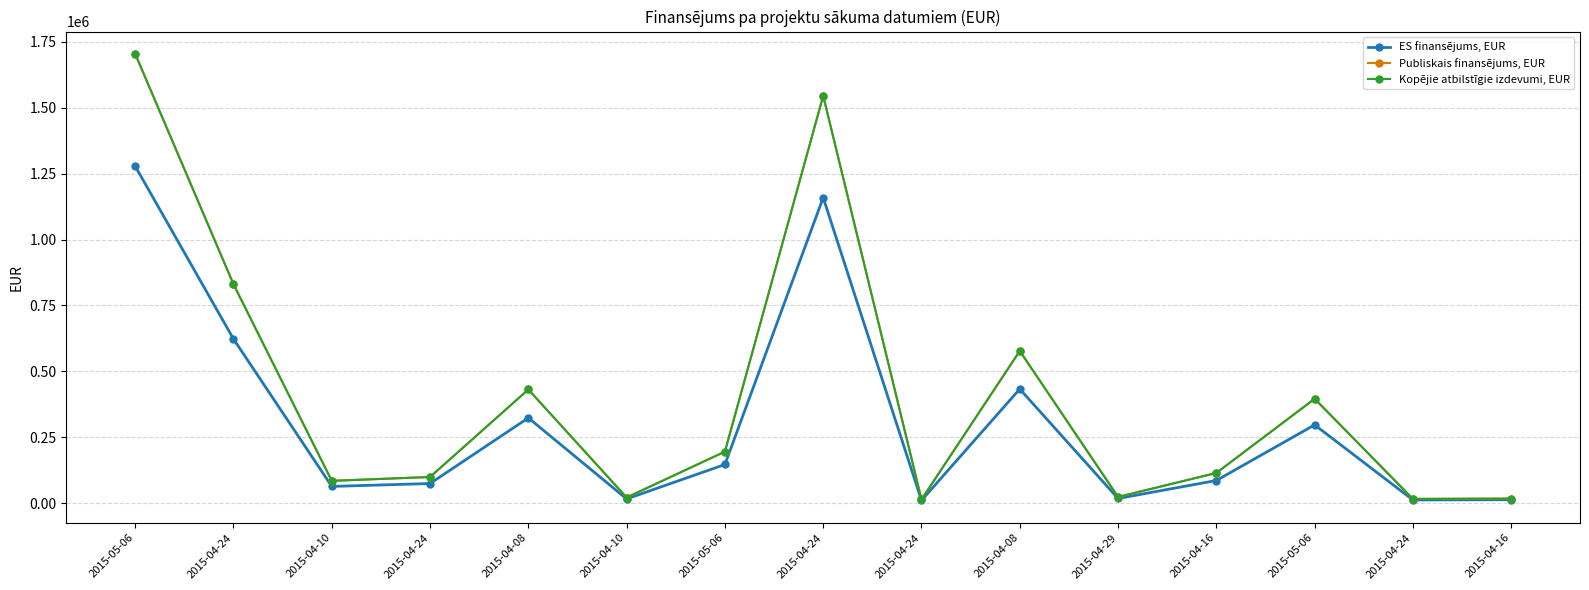

How many lines are shown in the chart?

3